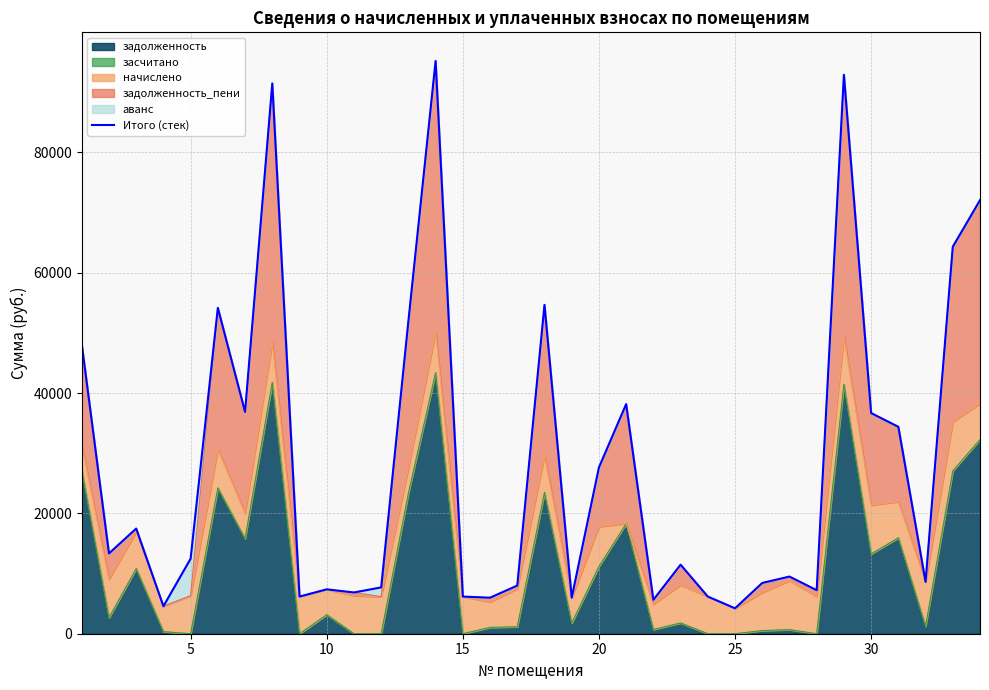

How many values are below 12477?

17